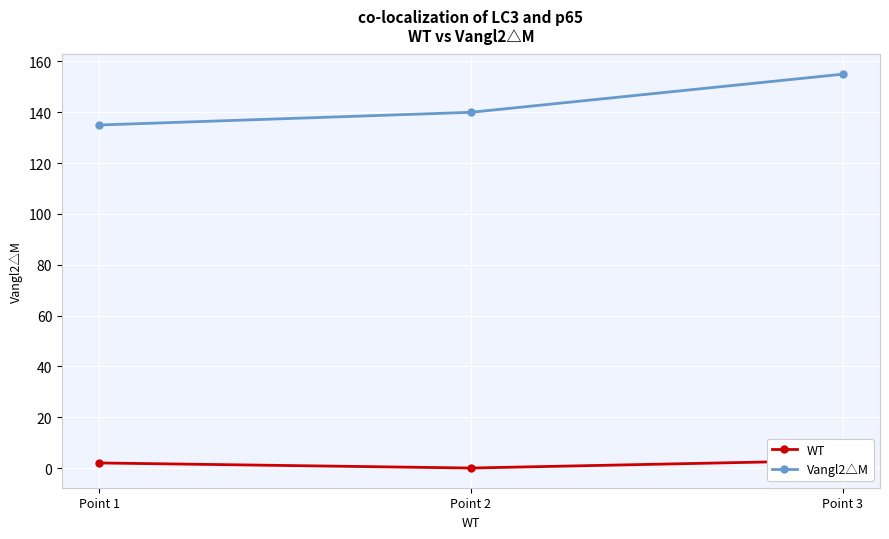

At which category is the sum across all series the highest?

Point 3